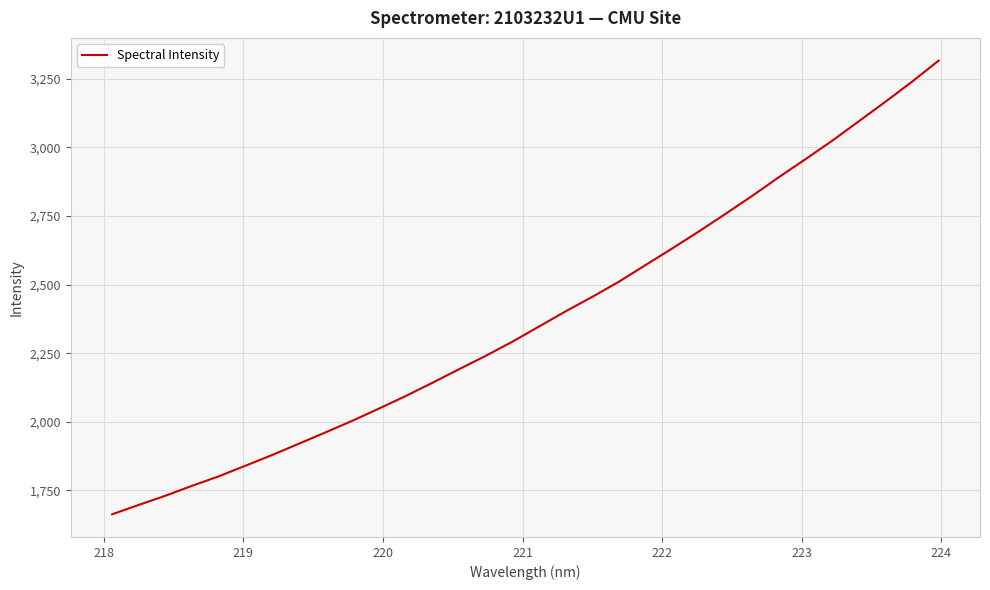

What is the difference between the maximum and minimum values?

1654.3